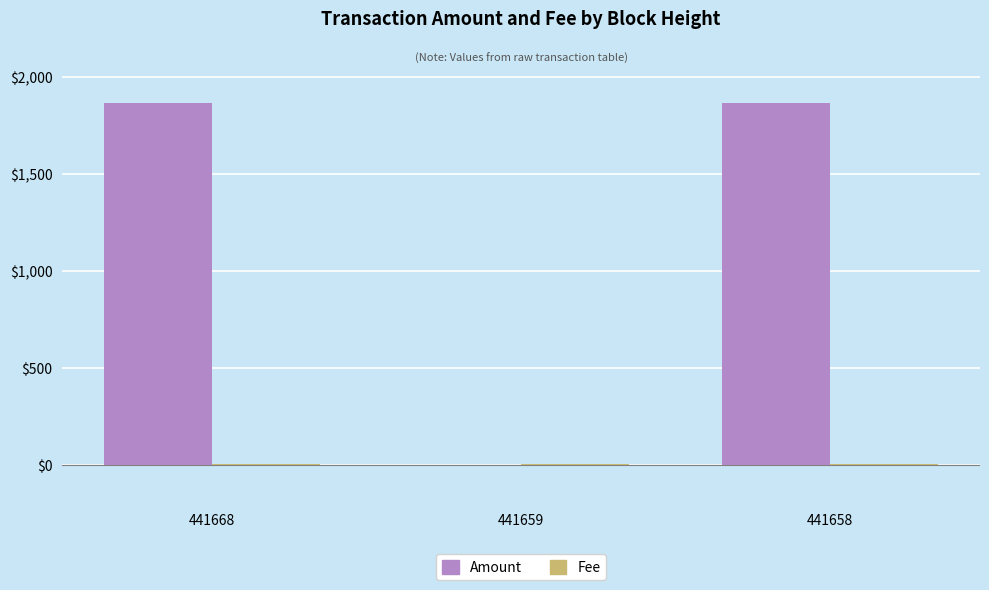

How many series are shown in this chart?

2